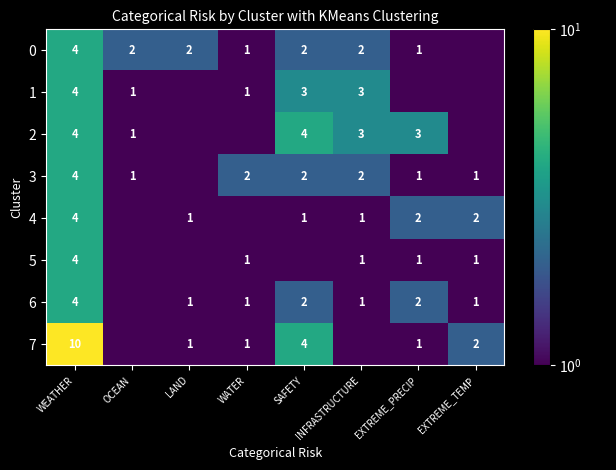

Is it true that 3 equals 2.0 at SAFETY?

True